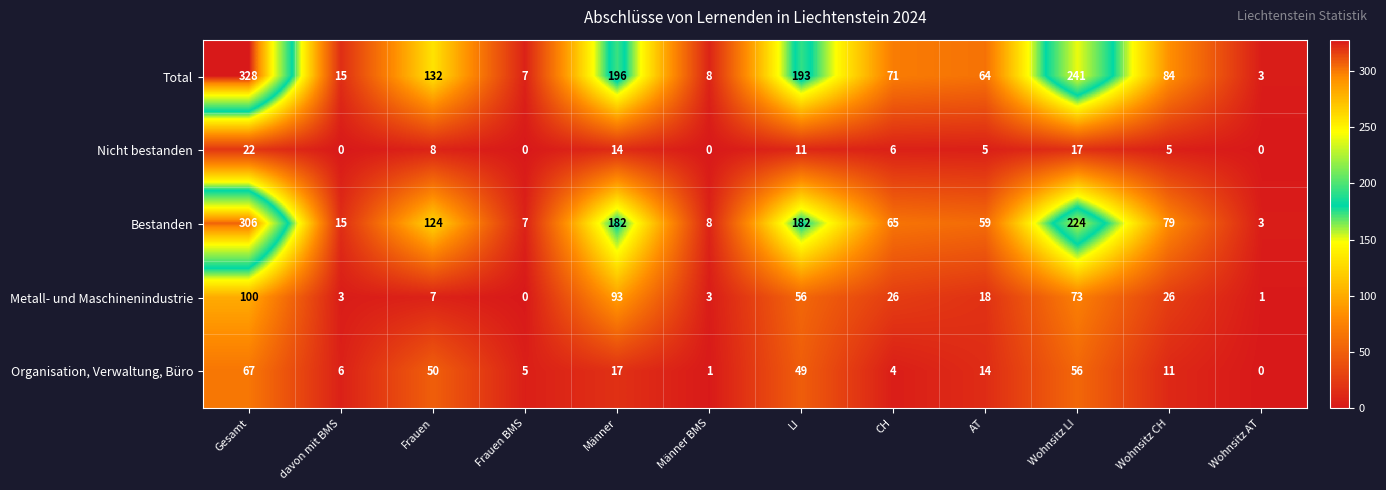

True or false: Total has a value of 79 at Frauen.

False